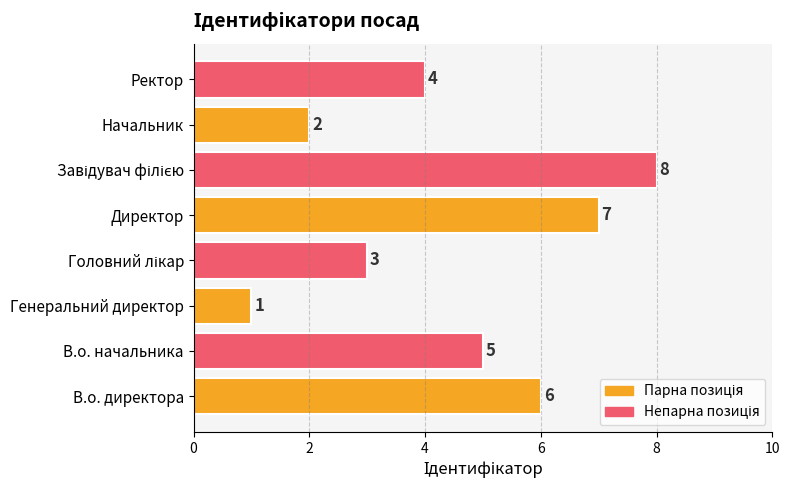

The value at В.о. директора is 6. True or false?

True